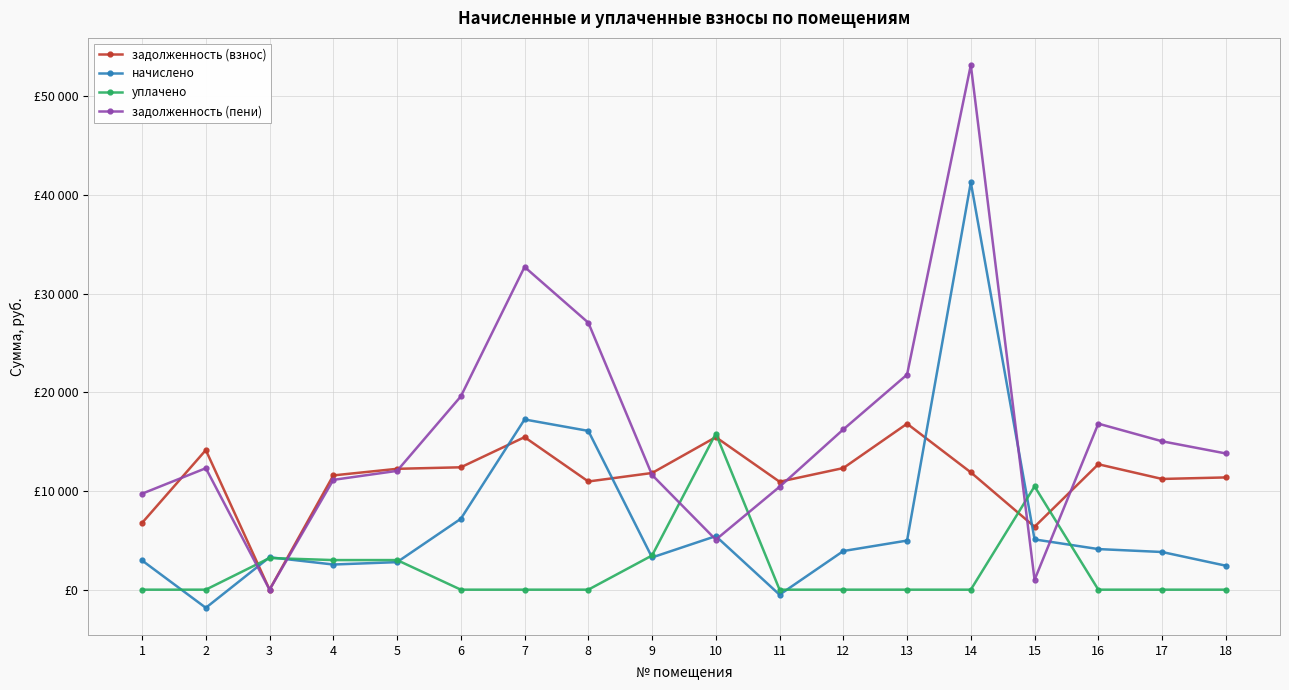

At which category is the sum across all series the highest?

14